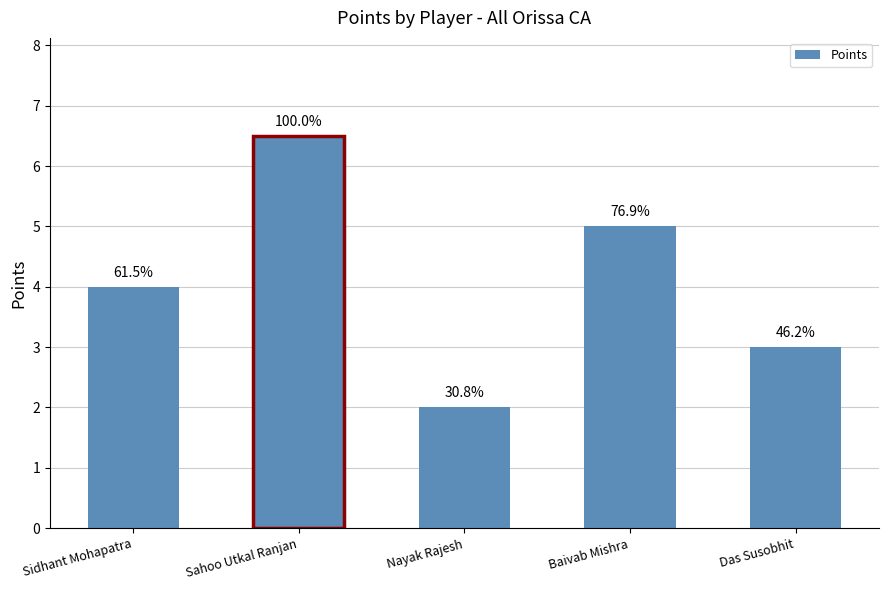

What is the sum of all values?

20.5